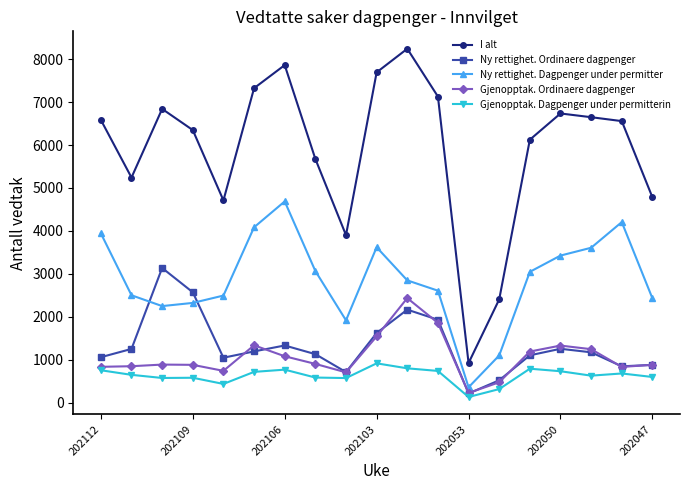

Rank the series by their maximum value, from highest to lowest.

I alt, Ny rettighet. Dagpenger under permitter, Ny rettighet. Ordinaere dagpenger, Gjenopptak. Ordinaere dagpenger, Gjenopptak. Dagpenger under permitterin